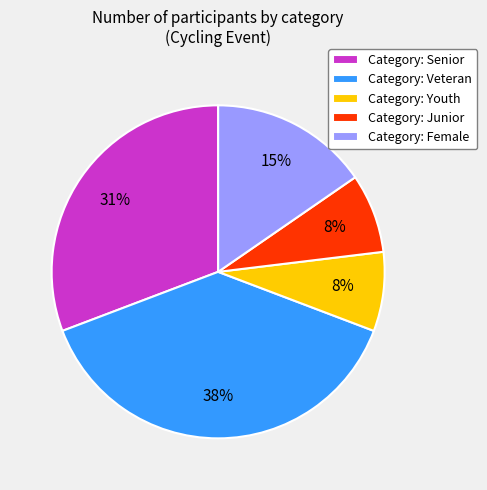

Is it true that Category: Senior is 45% of the pie?

False